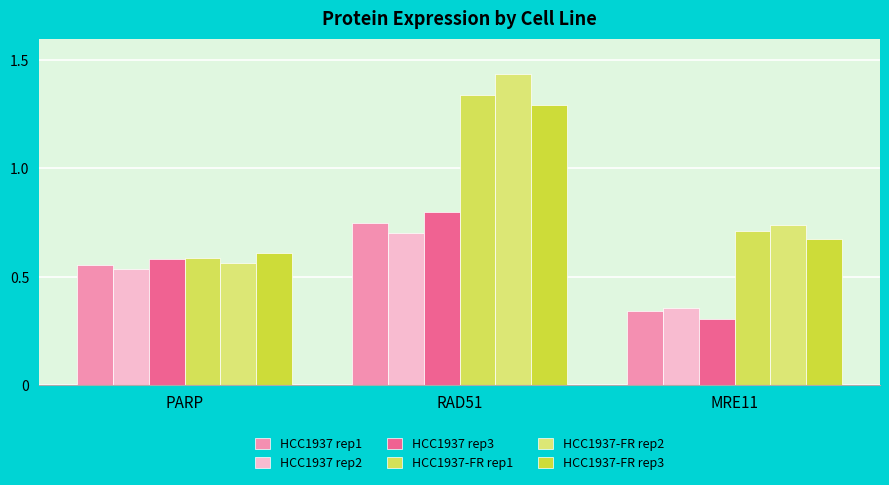

What is the total value across all series at PARP?

3.4